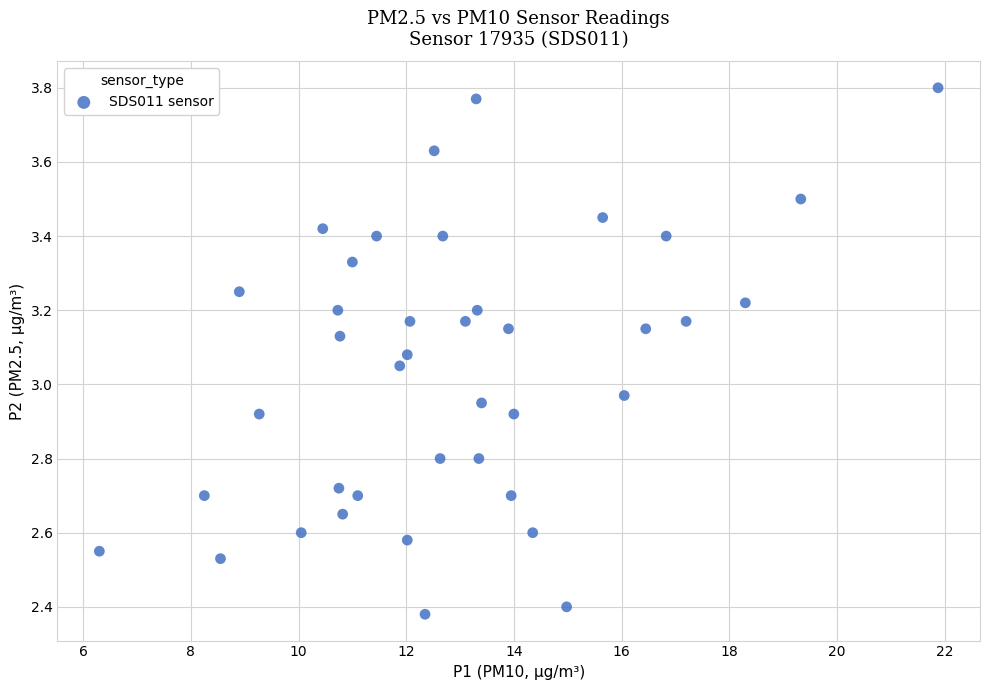

What is the range of Y values (max minus min)?

1.4